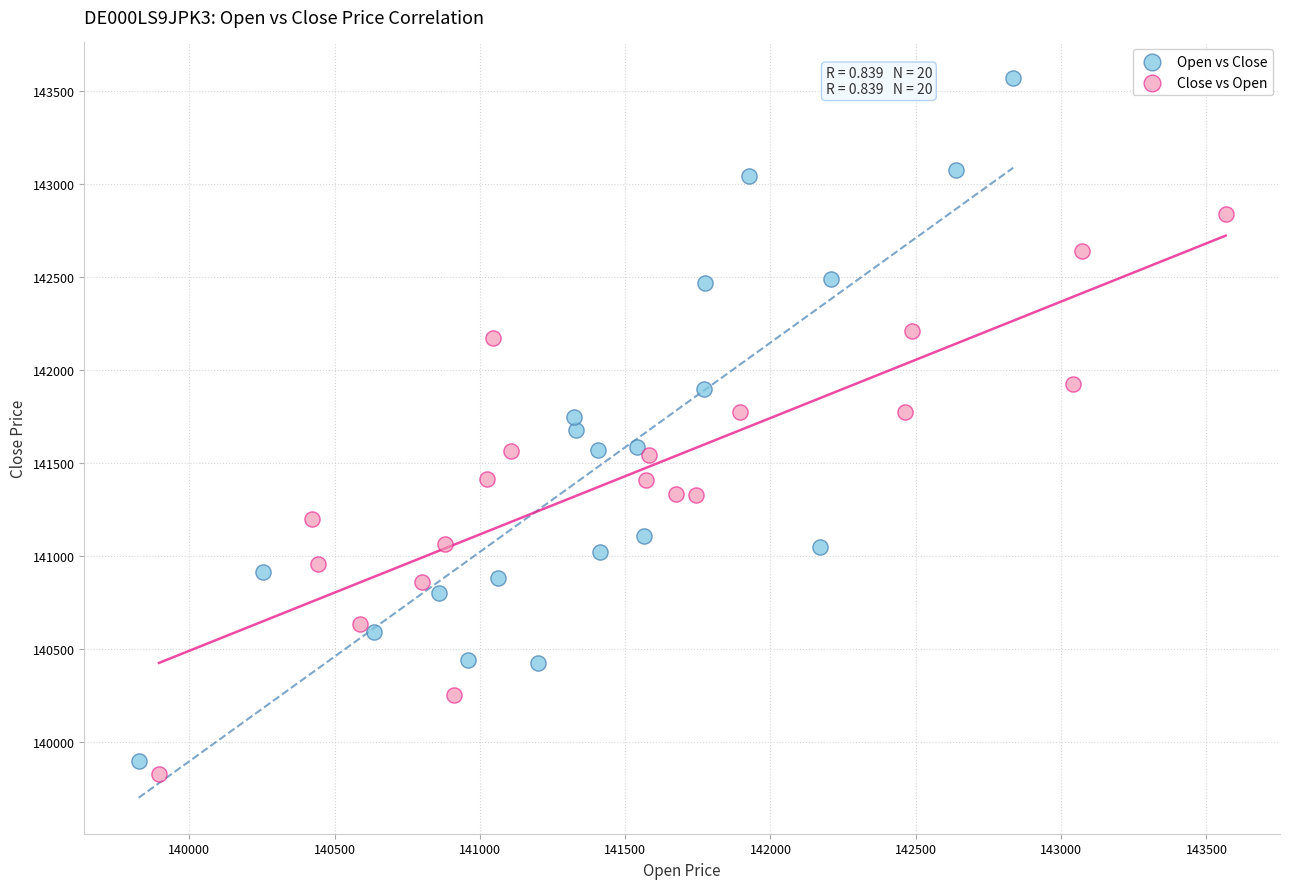

Which series has the largest Y range (max minus min)?

Open vs Close